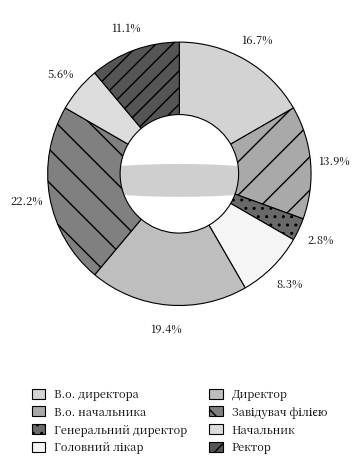

What portion of the pie excludes Головний лікар?

91.7%